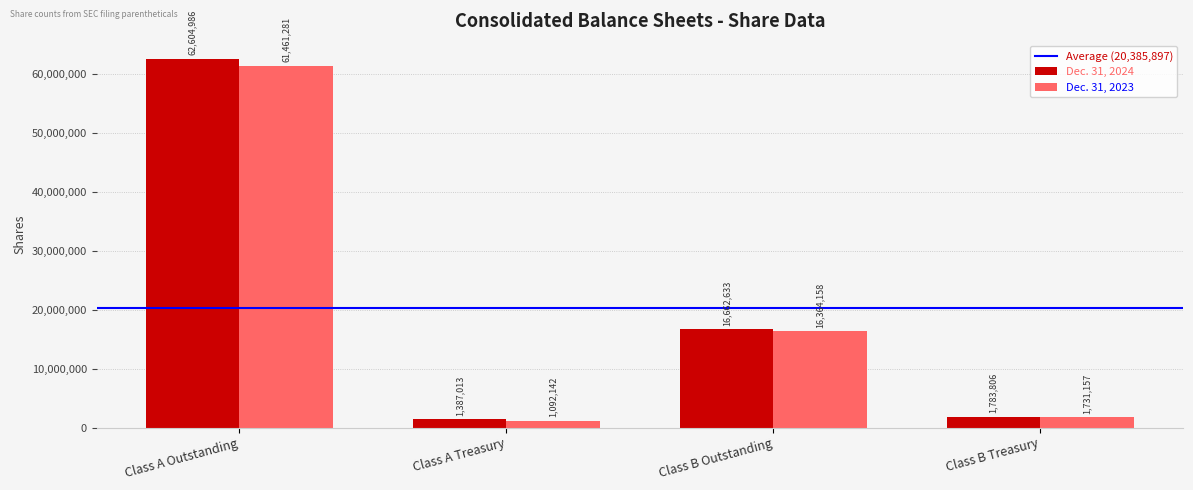

What is the sum of the Dec. 31, 2023 values at Class A Treasury and Class B Treasury?

2823299